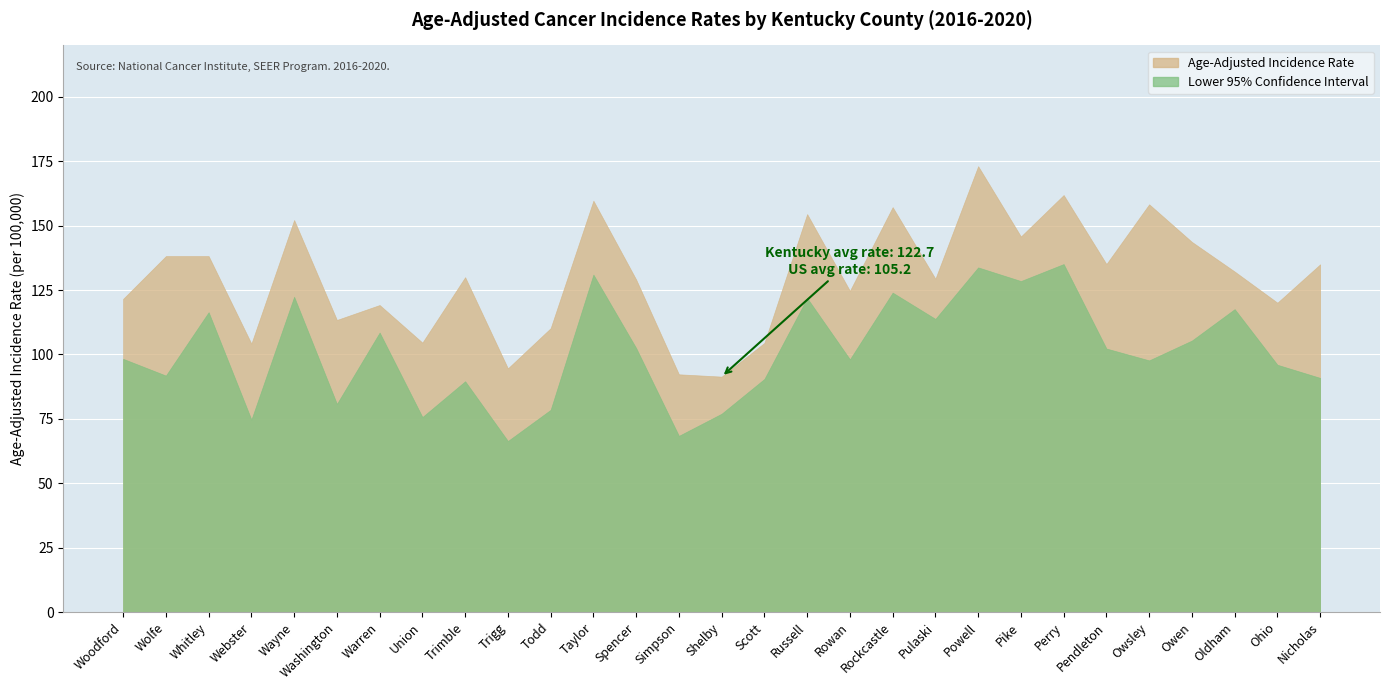

What position from the left is Scott?

16